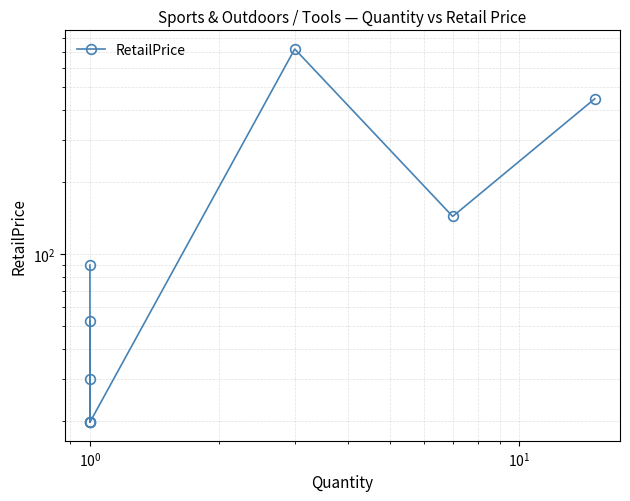

Does the chart display data point markers on the line(s)?

Yes